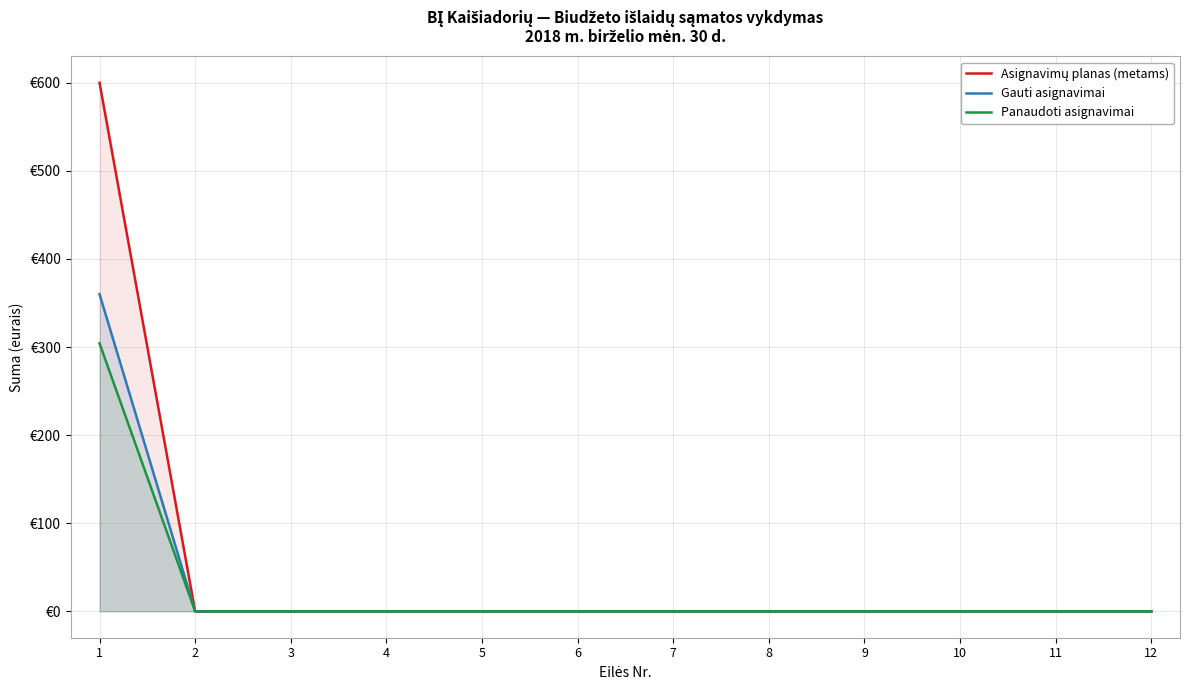

At which label does Panaudoti asignavimai reach its peak?

1